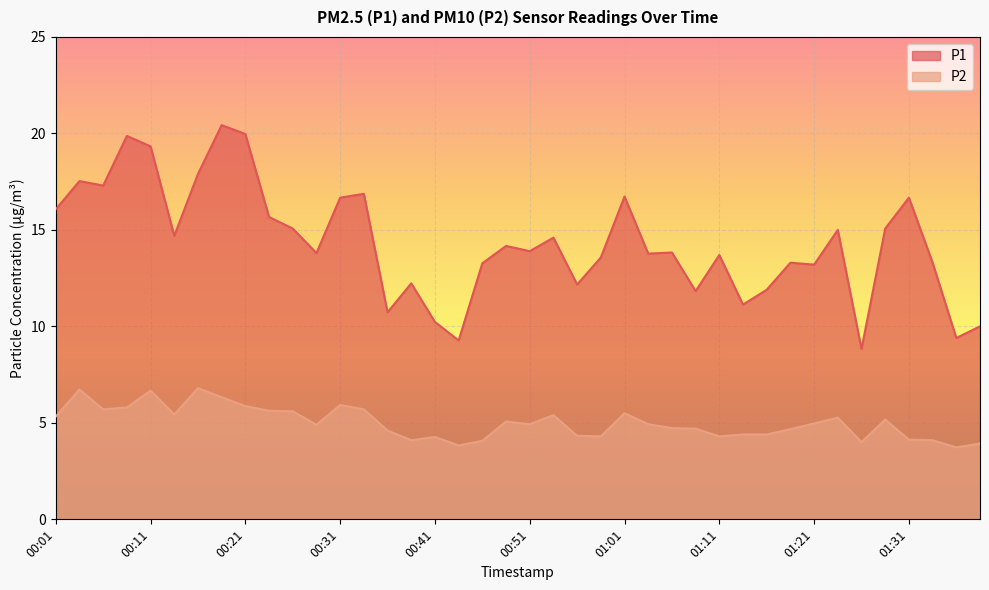

True or false: P2 and P1 cross at least once.

False